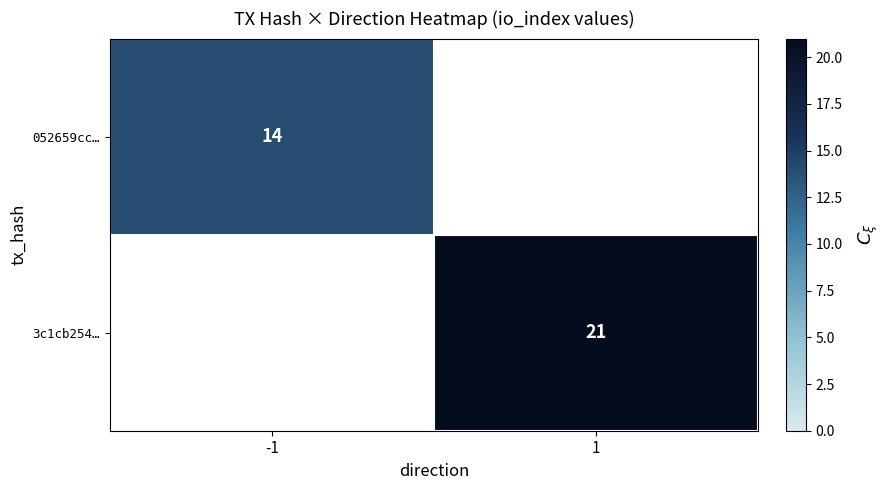

The value of 3c1cb254… at 1 is 29. True or false?

False